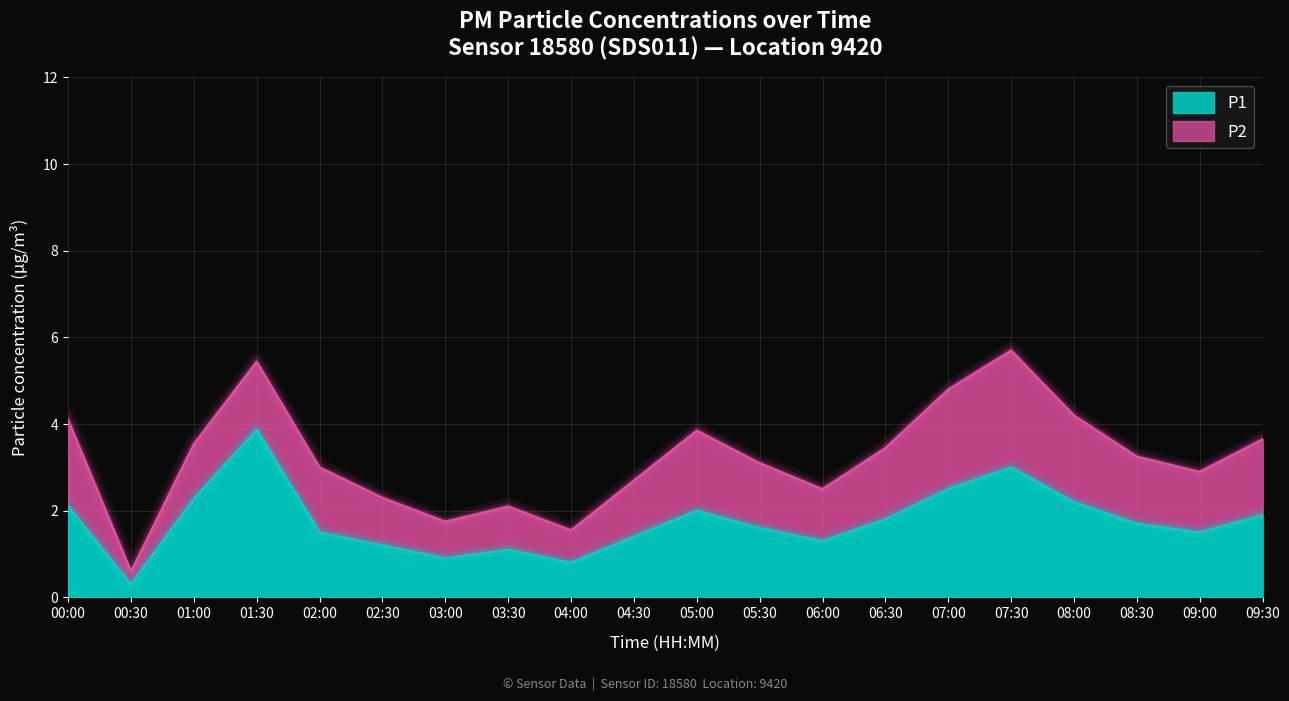

How many points are lower than both their immediate neighbors (excluding endpoints)?

5